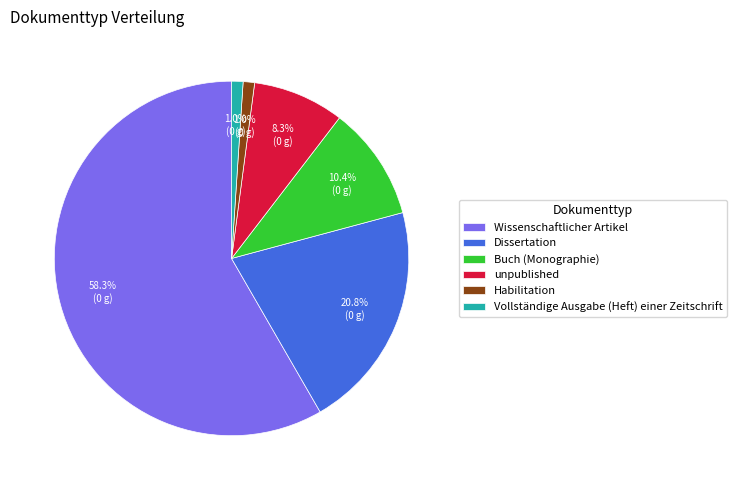

What is the largest slice in the pie chart?

Wissenschaftlicher Artikel